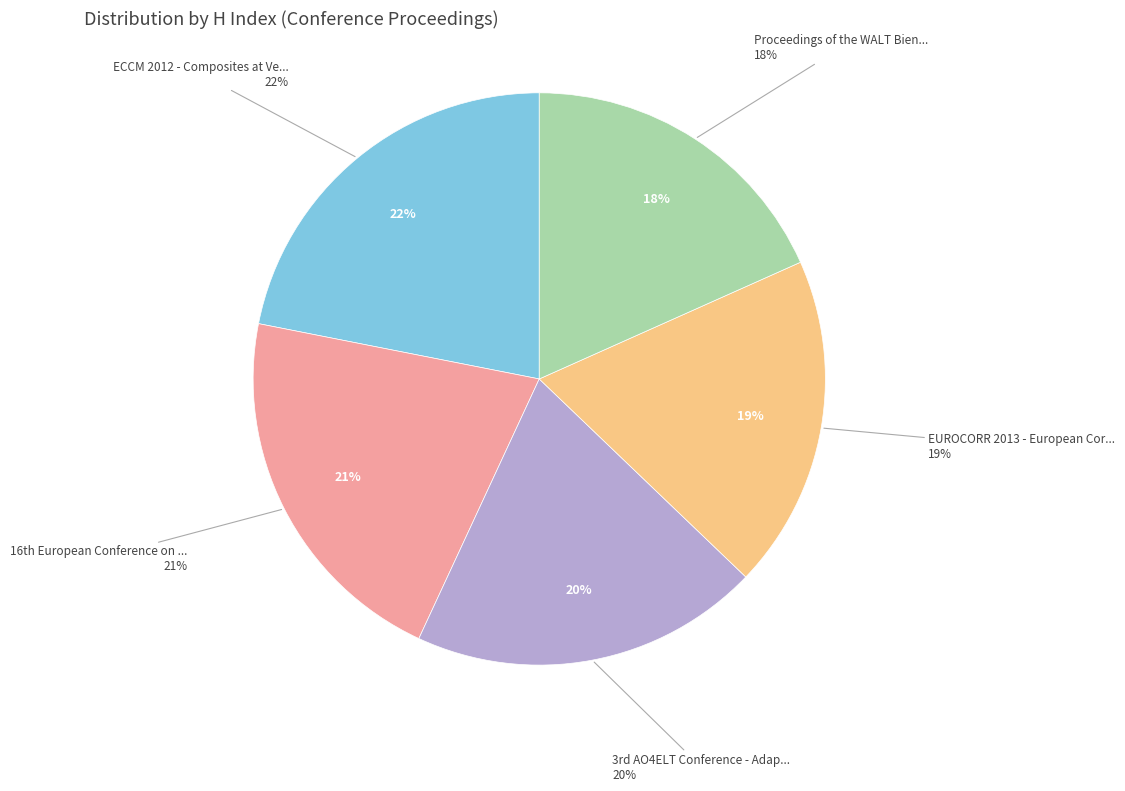

Is it true that EUROCORR 2013 - European Corrosion Congress is 6% of the pie?

False